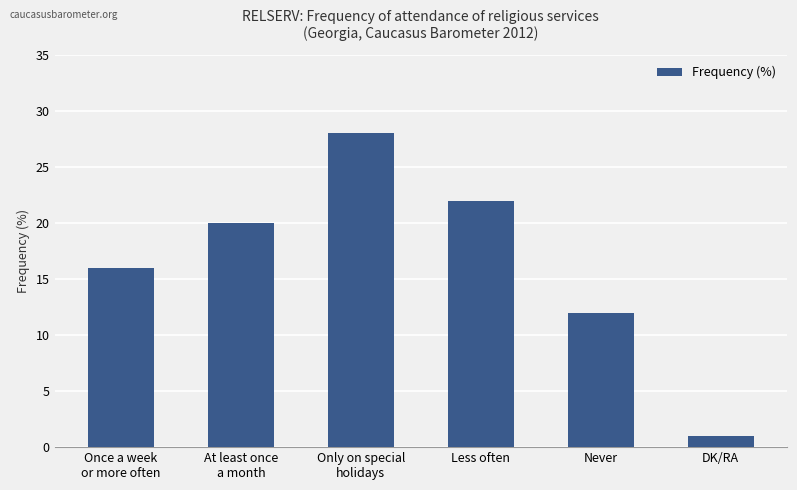

What is the difference between the maximum and second lowest values?

16